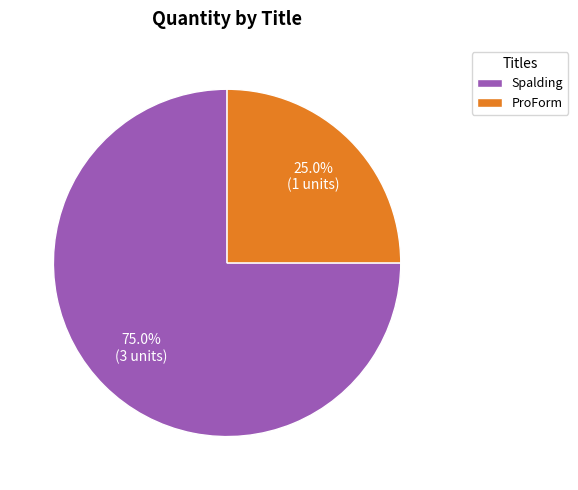

Approximately how many times larger is the value at Spalding compared to ProForm?

3.0